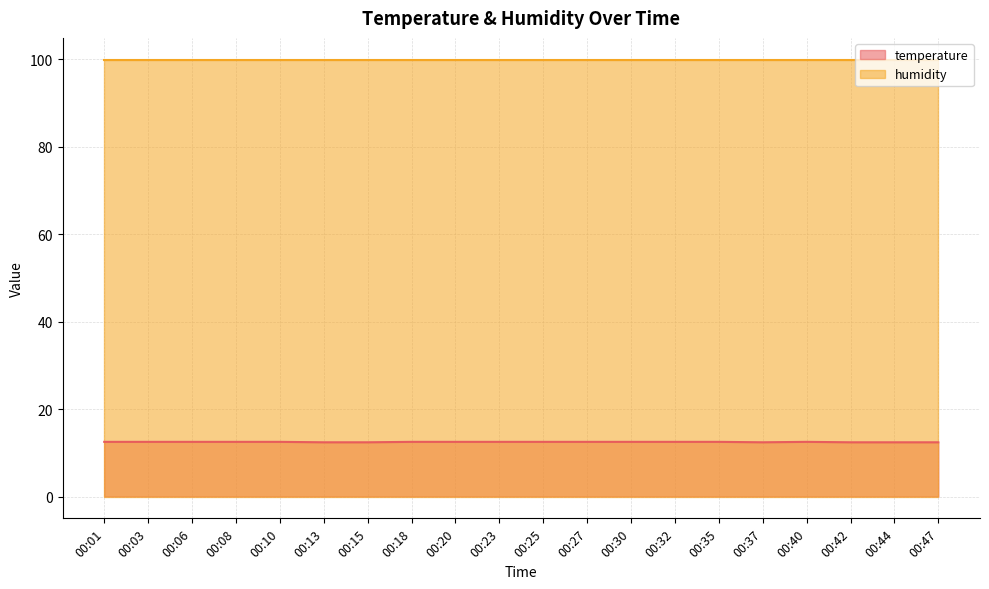

What is the value of the 2nd point from the left?

12.5